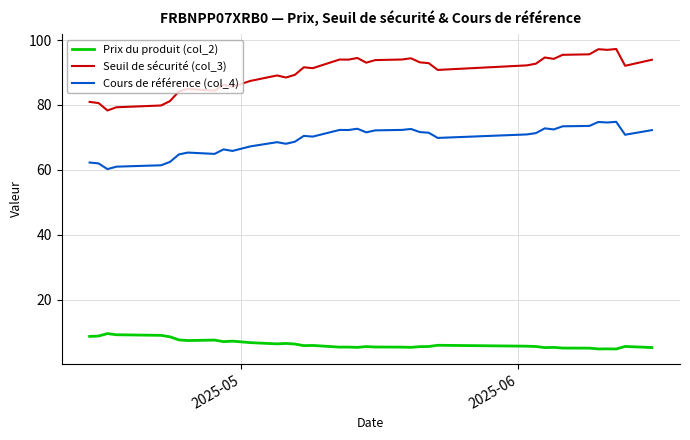

In Prix du produit (col_2), how many points are lower than both neighbors (excluding endpoints)?

10